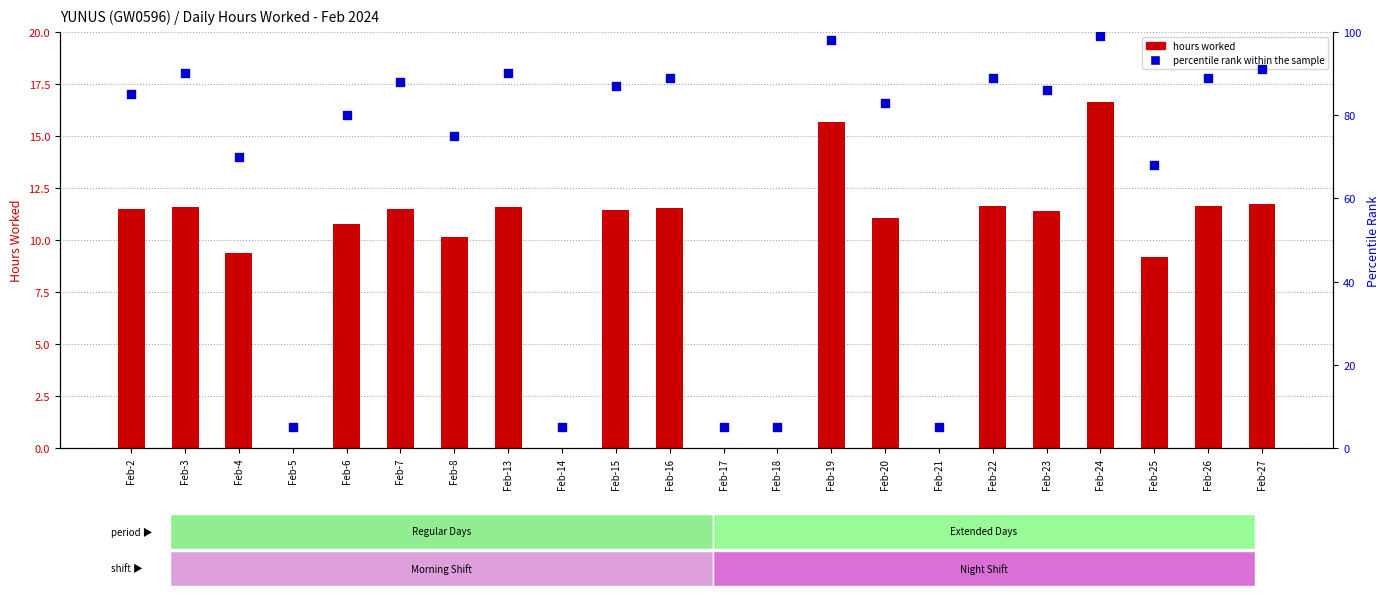

Which series has the largest Y range (max minus min)?

percentile rank within the sample